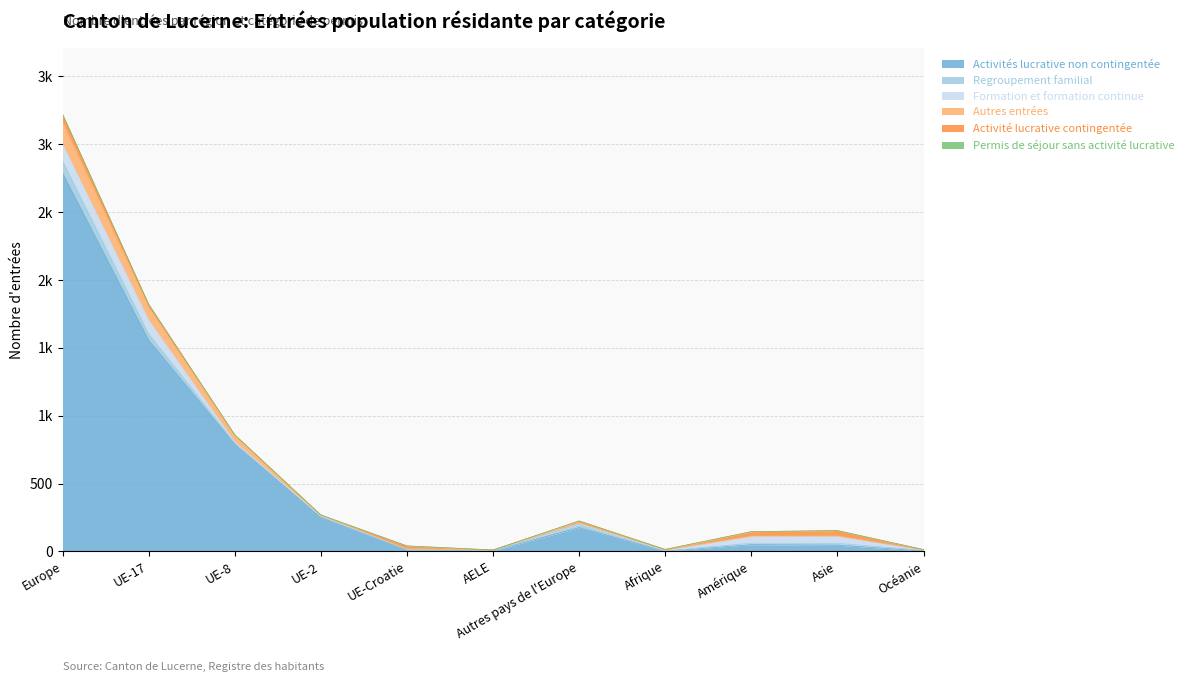

How many categories are shown in the chart?

11